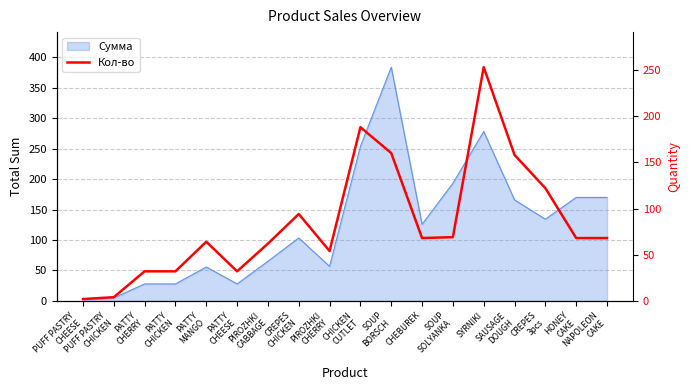

What is the difference between the maximum and minimum values?

251